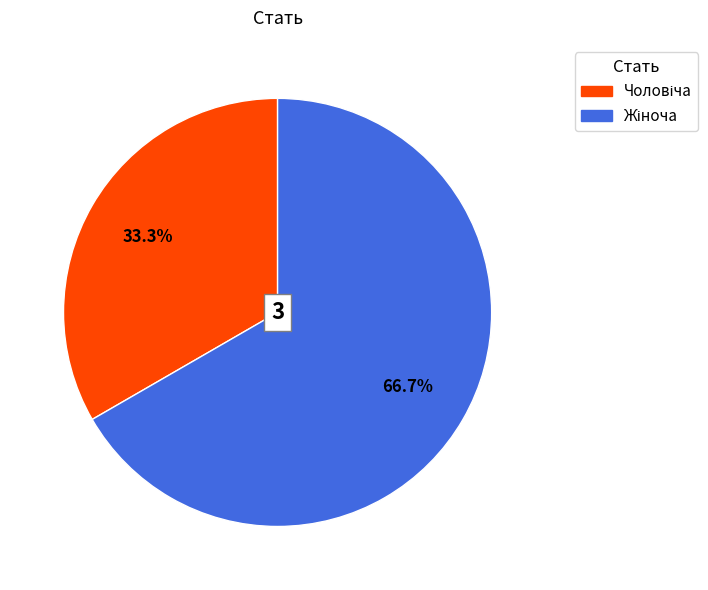

Is there a majority slice in this chart?

Yes